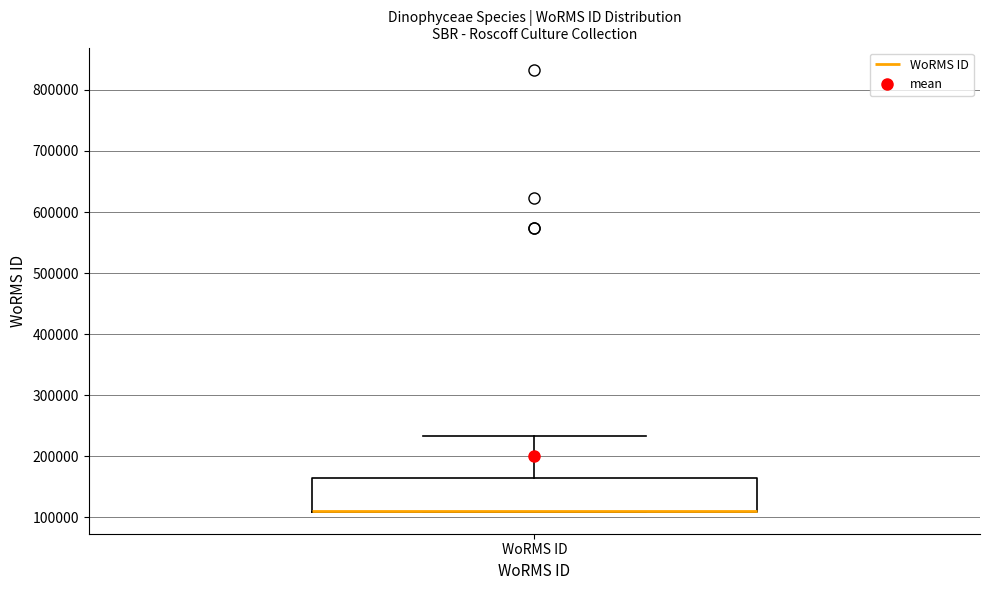

Read this box plot against the y-axis: the position of the median line, the range covered by the box, and the ends of both whiskers. The values are not printed on the chart, so give them approximately, as read against the axis.

median 110000 (drawn on the box's lower edge), box 110000 to 160000, whiskers 110000 to 230000